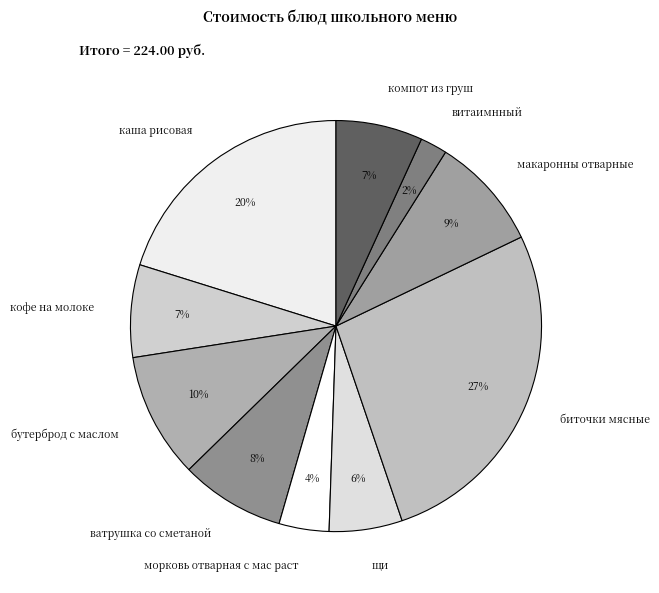

Does any single category account for the majority?

No